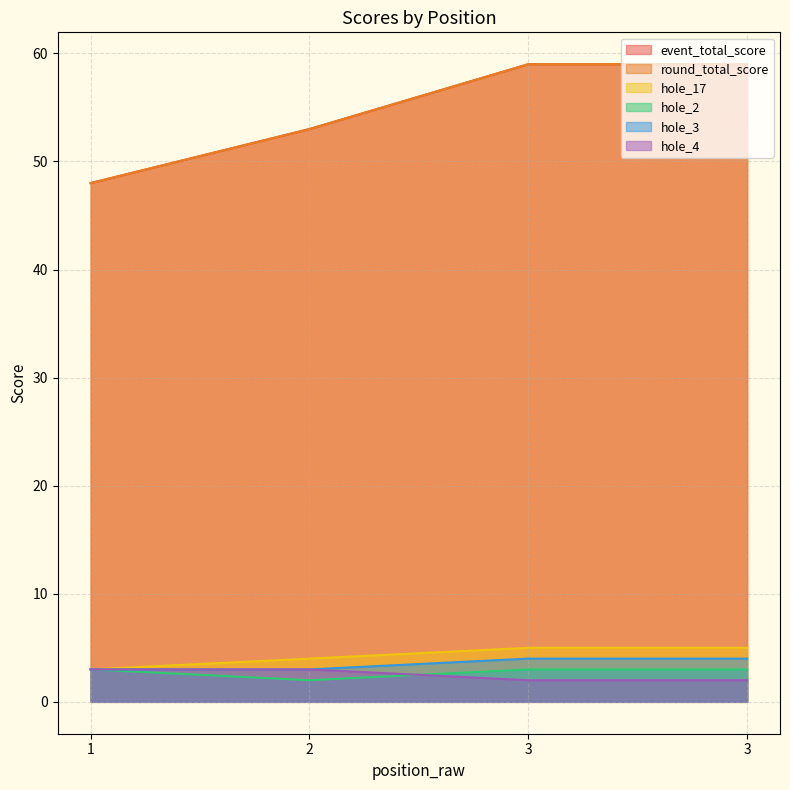

What is the sum of all event_total_score values?

219